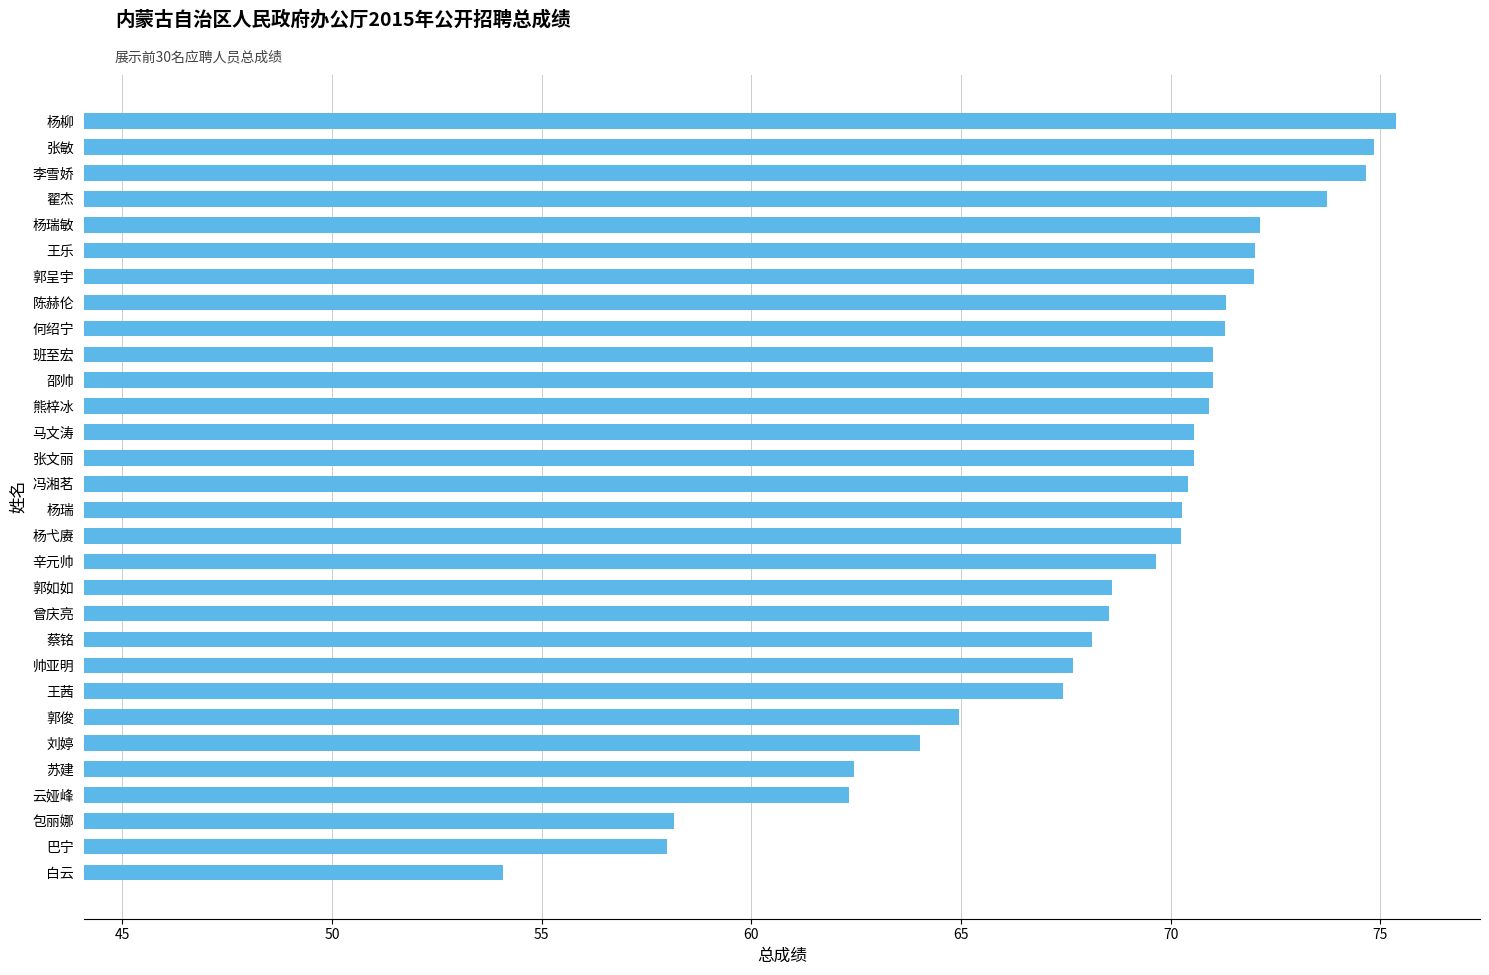

Read the value at 杨柳.

75.4